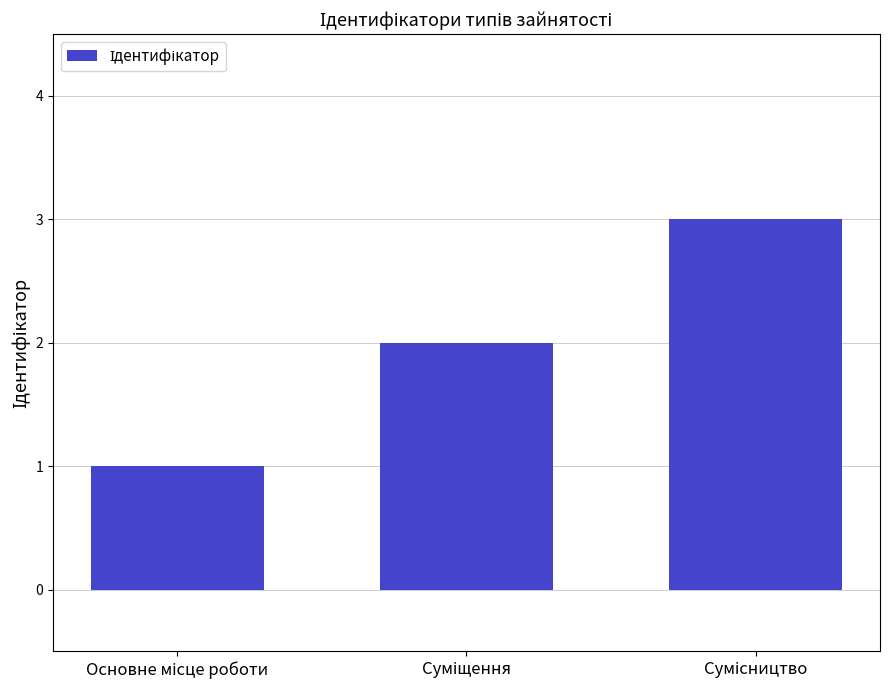

What is the sum of all values?

6